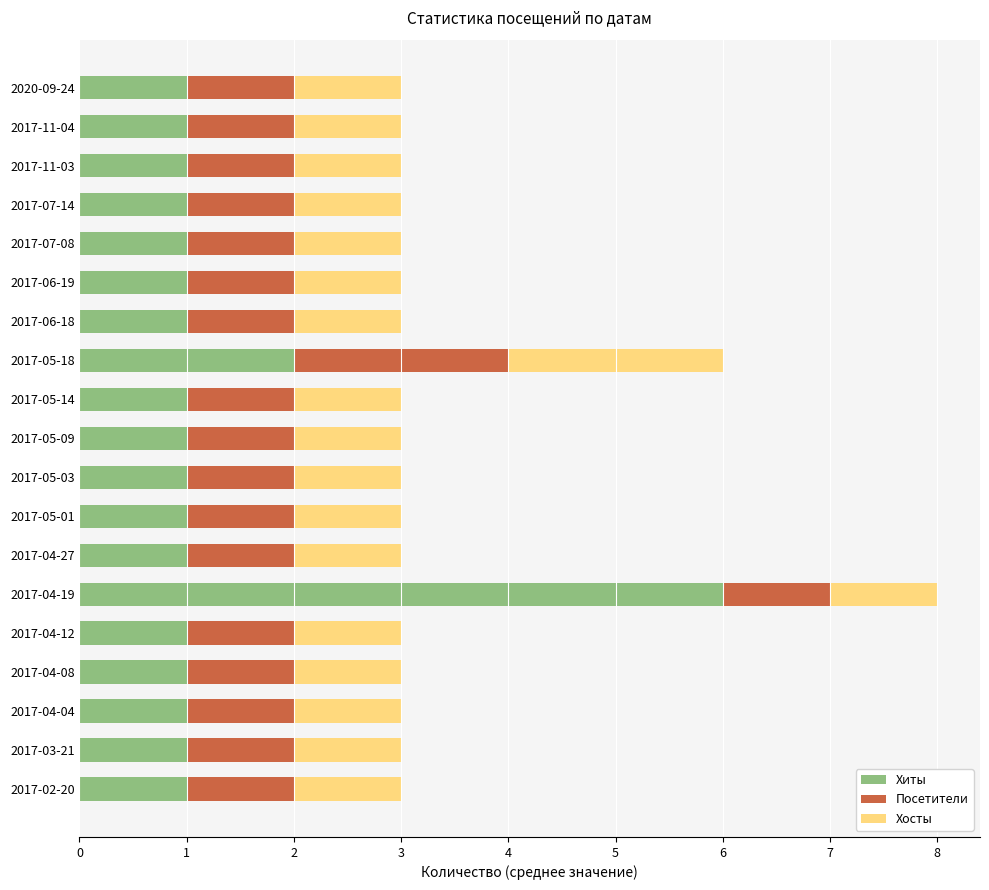

At which category is the sum across all series the highest?

2017-04-19